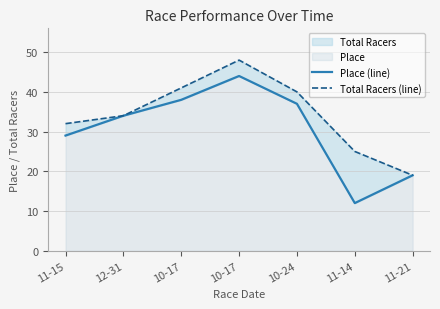

Reading right to left, what are all the values shown in this chart?

Place (line): 11-21=19	11-14=12	10-24=37	10-17=44	10-17=38	12-31=34	11-15=29
Total Racers (line): 11-21=19	11-14=25	10-24=40	10-17=48	10-17=41	12-31=34	11-15=32